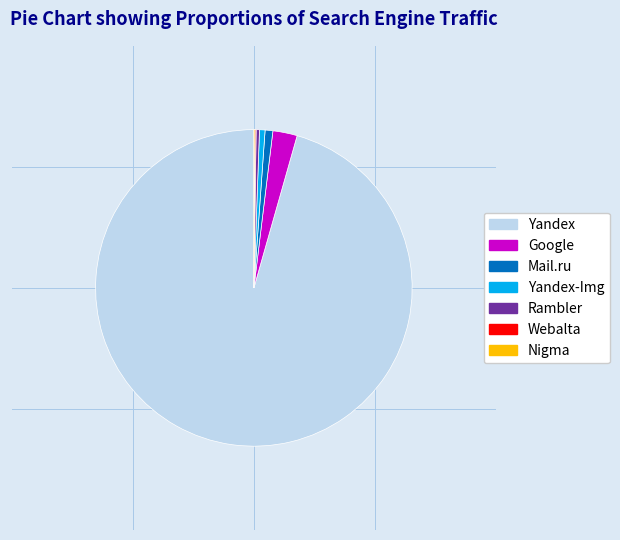

True or false: Google accounts for 12% of the total.

False